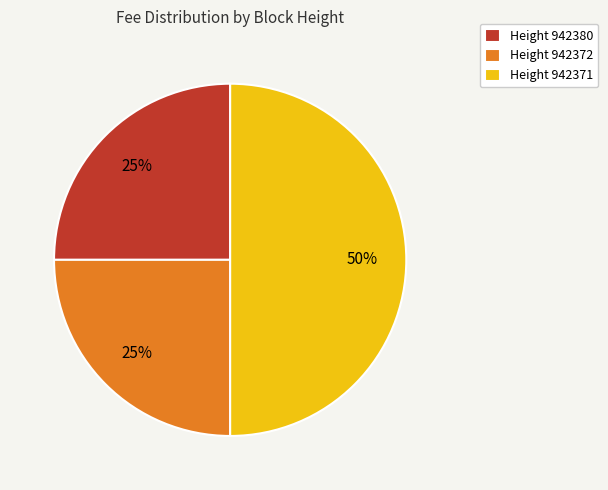

How many segments does this pie chart have?

3